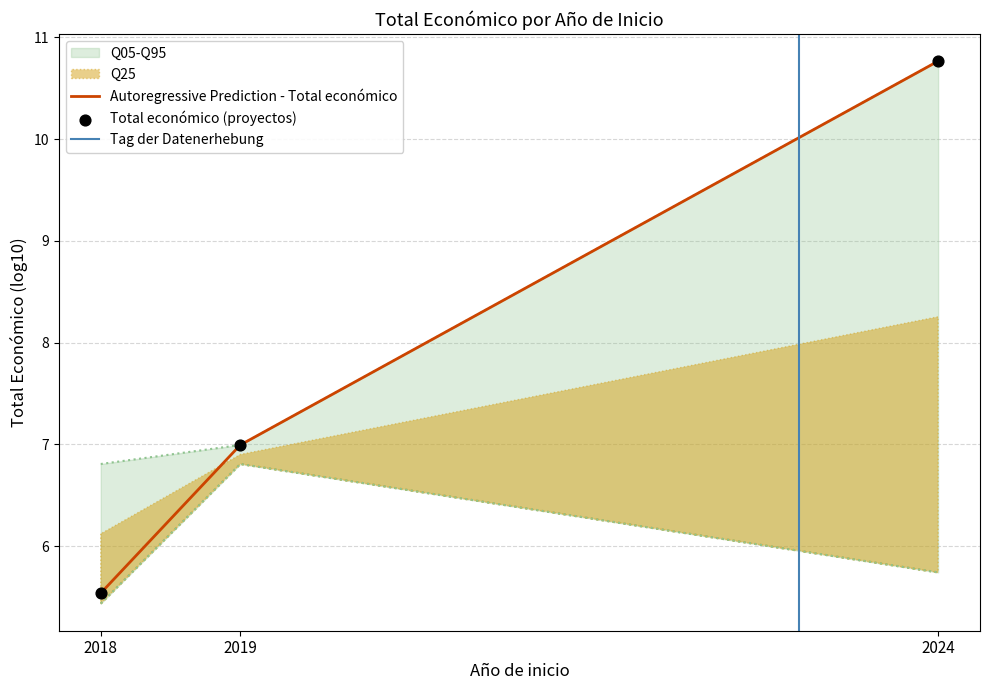

At how many categories does at least one series exceed 7?

1